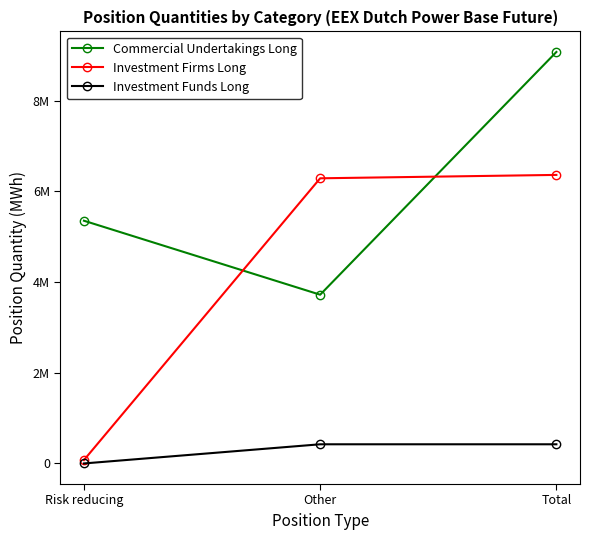

Count the Commercial Undertakings Long values in the range 3722447 to 9076811.

3